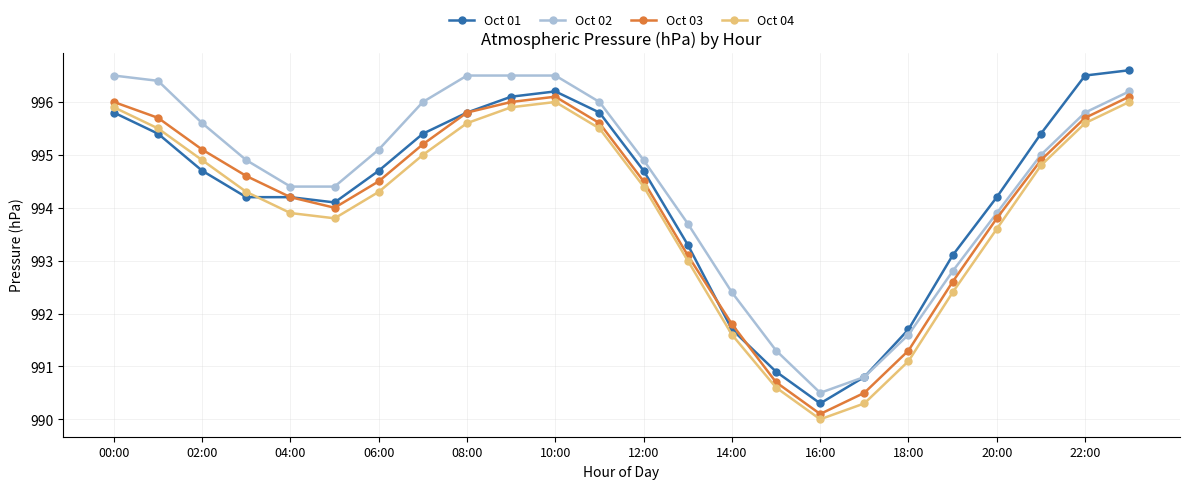

What is the difference between the maximum and minimum values in the Oct 02 series?

6.0